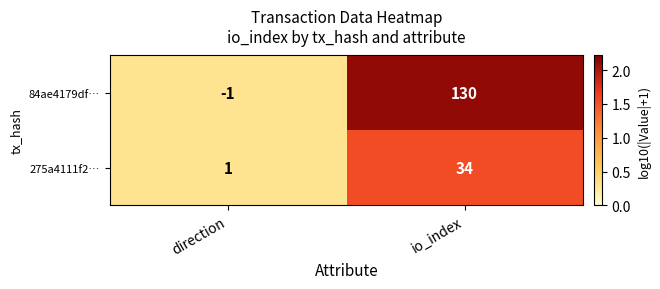

True or false: 84ae4179df… has a value of 213 at io_index.

False